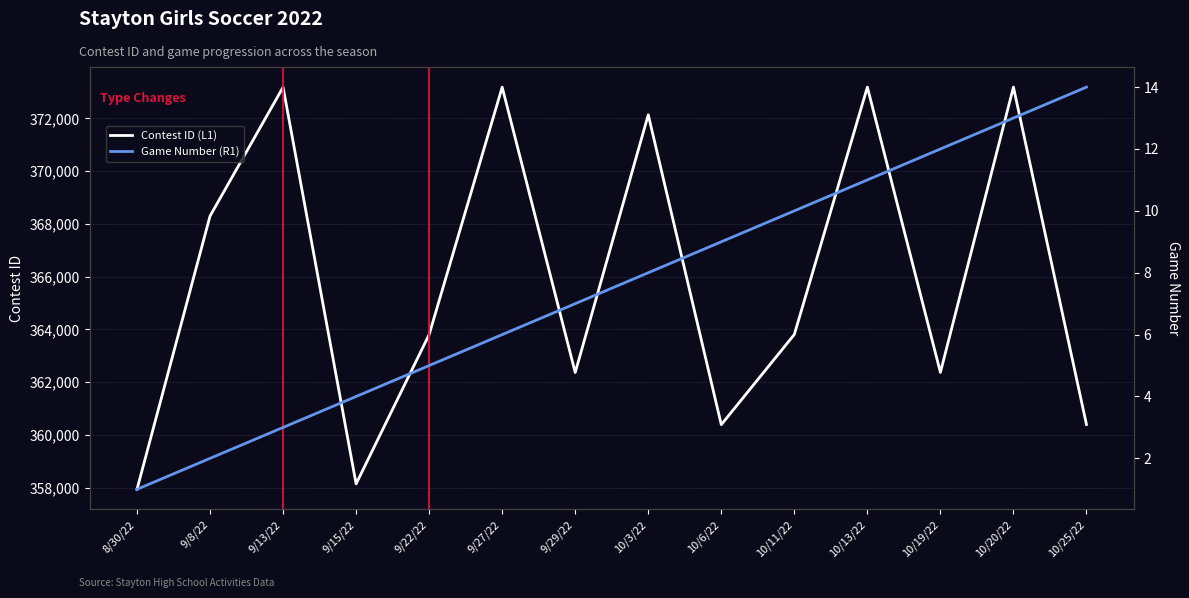

True or false: Game Number (R1) has more than 2 points higher than both neighbors.

False